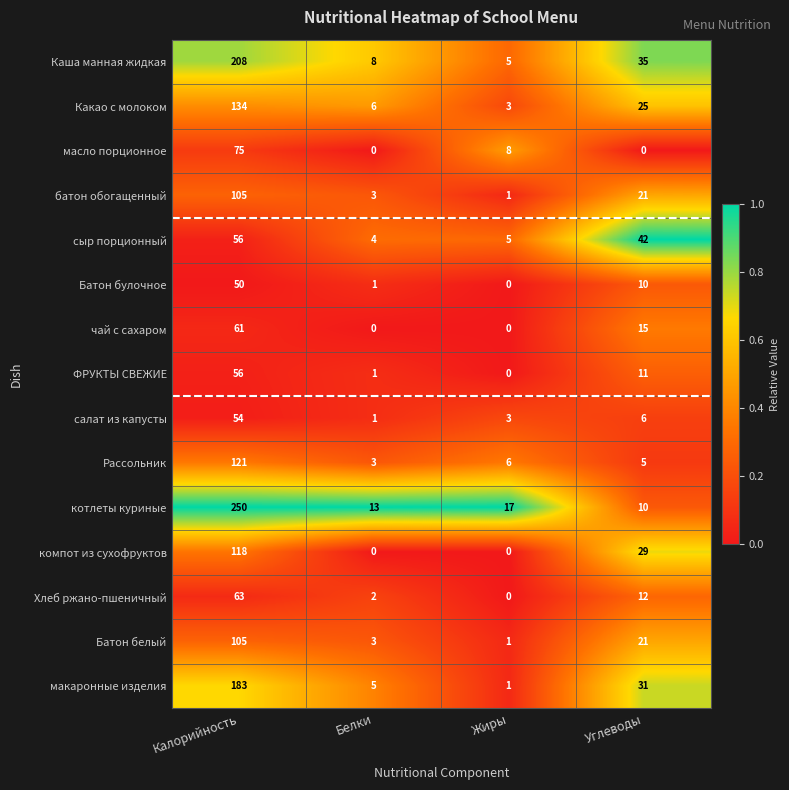

How many series are shown in this chart?

15